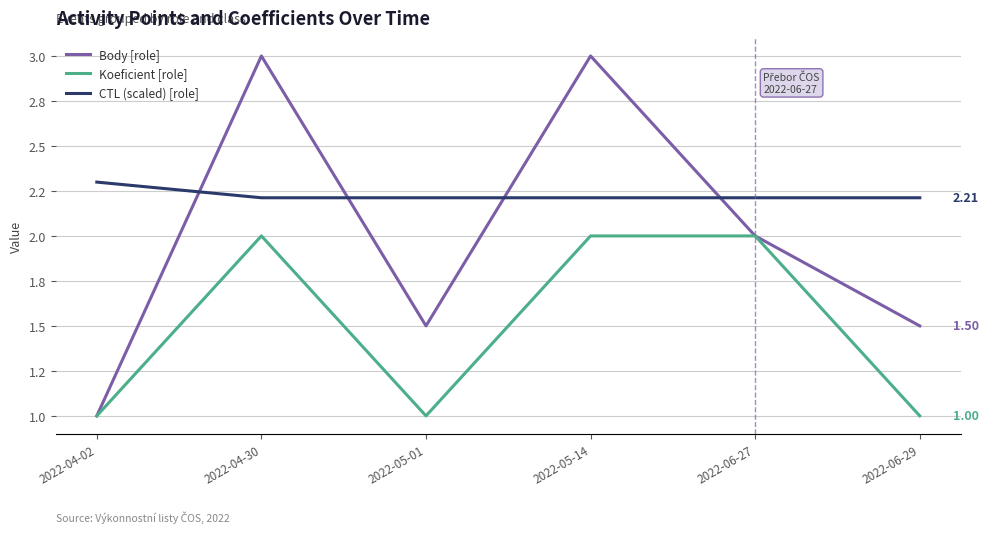

What is the total value across all series at 2022-05-14?

7.2